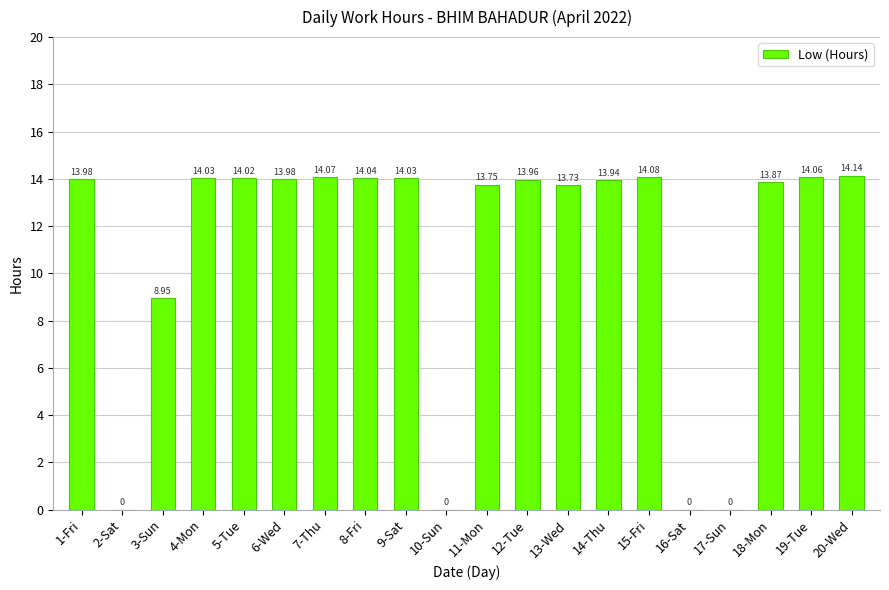

What is the change in value from 3-Sun to 12-Tue?

+5.0